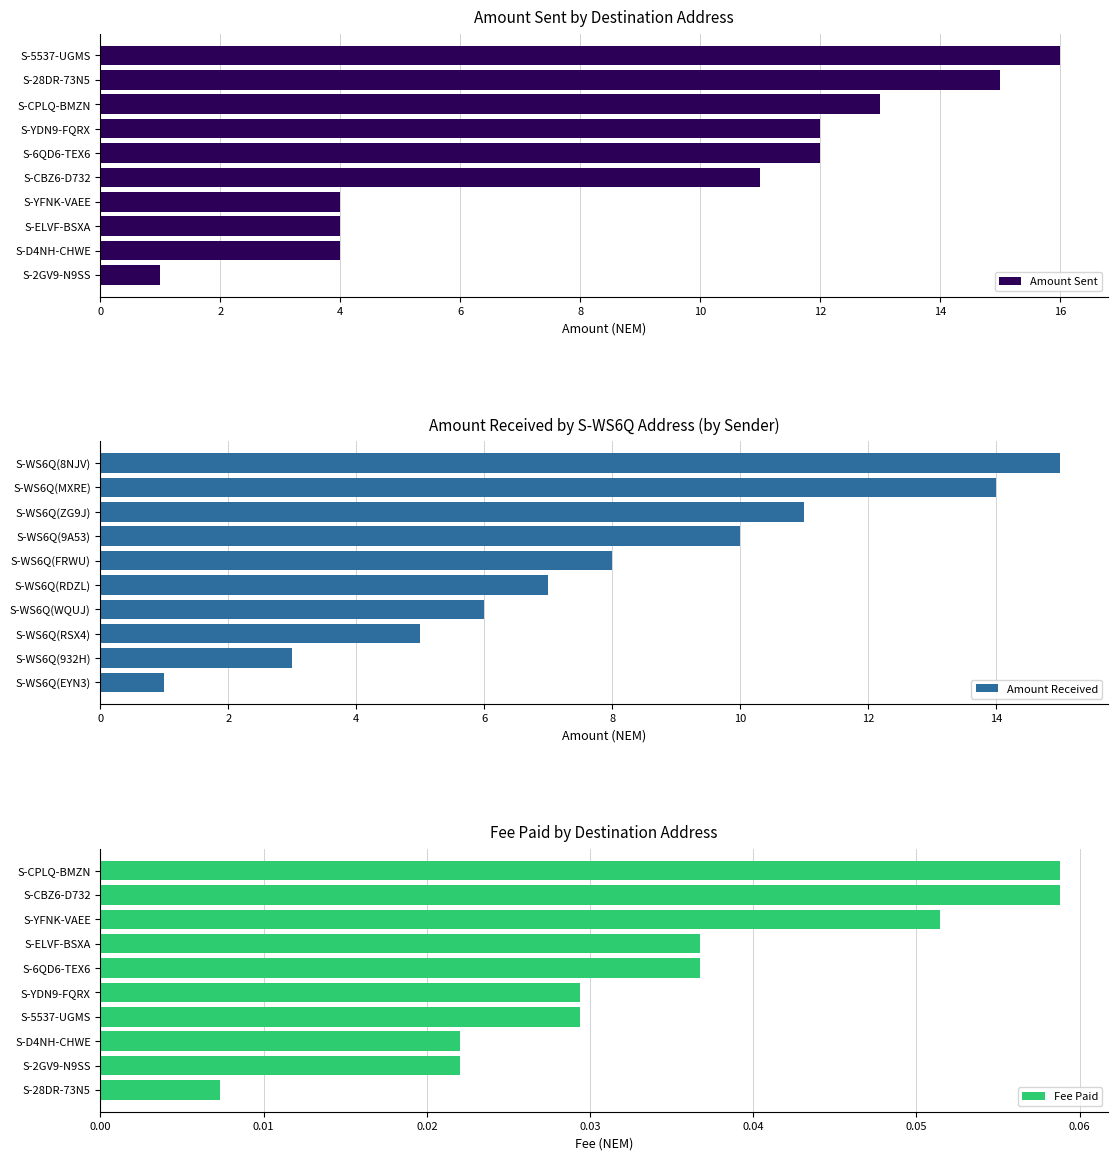

What is the value of the Amount Received bar at the 4th from the left?

6.0